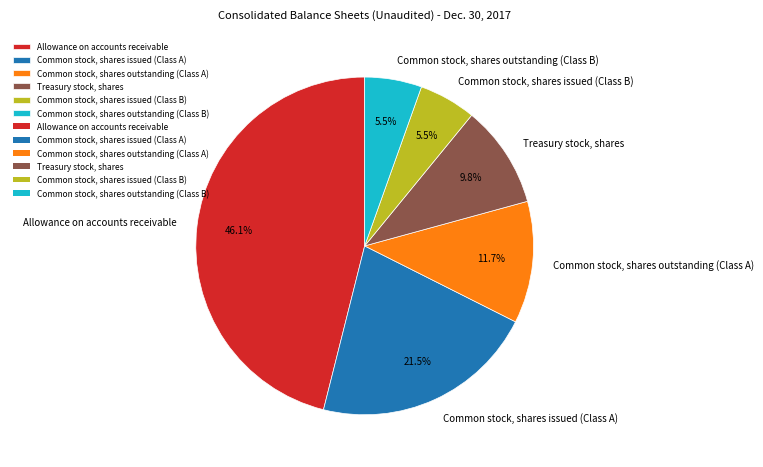

Is Treasury stock, shares the majority of the pie?

No